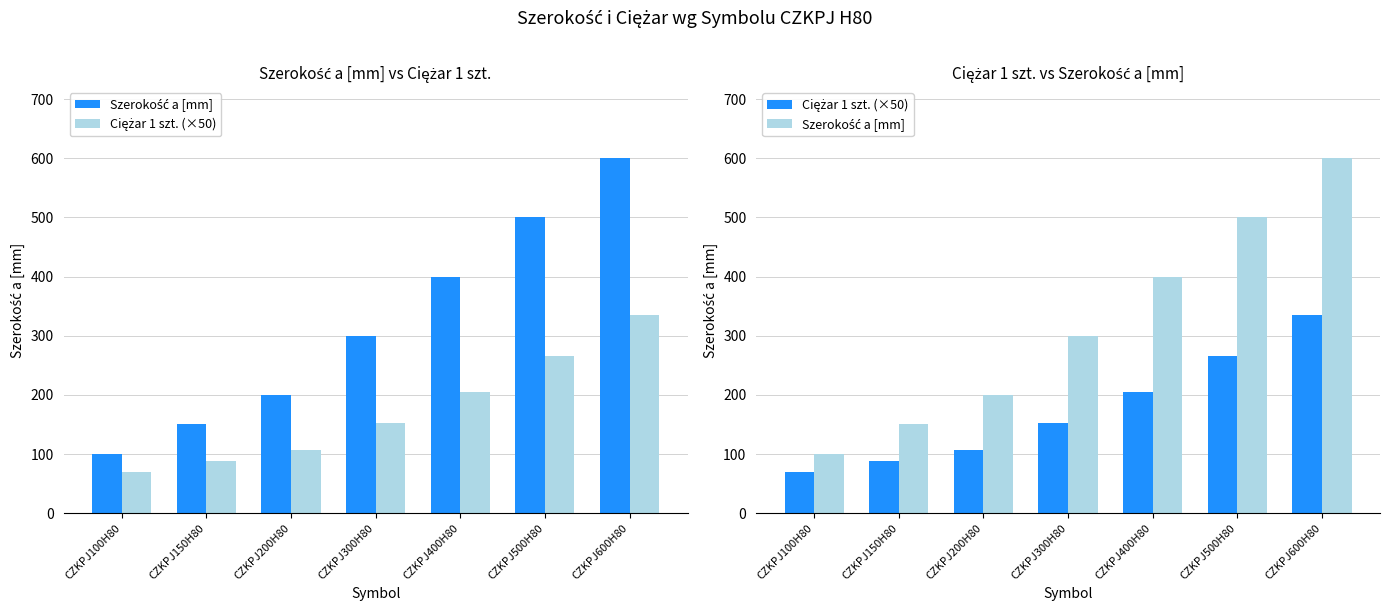

What are all the series names shown in the legend?

Szerokość a [mm], Ciężar 1 szt. (×50)